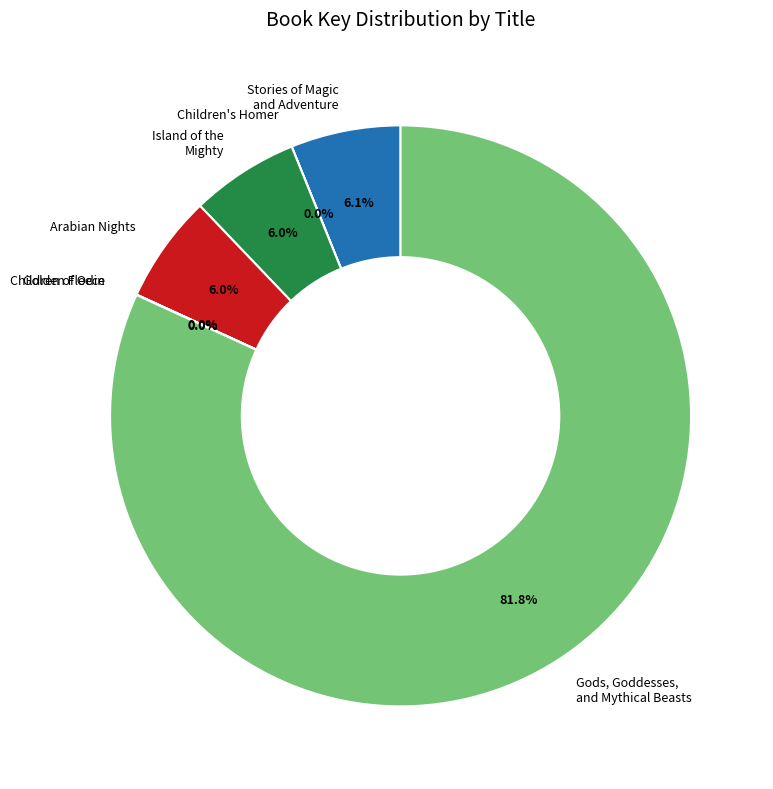

Which slice represents more than half of the pie?

Gods, Goddesses, and Mythical Beasts